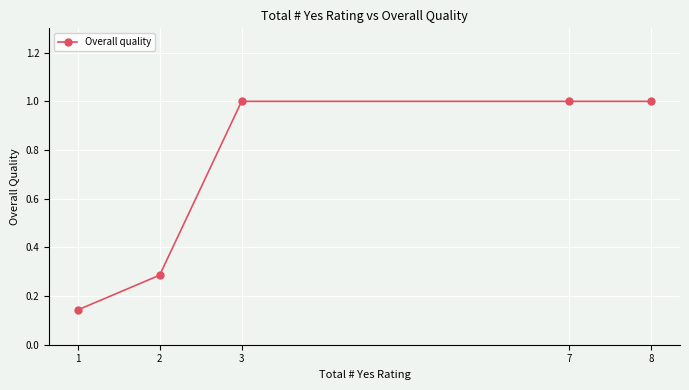

What is the sum of the values at 7 and 1?

1.1